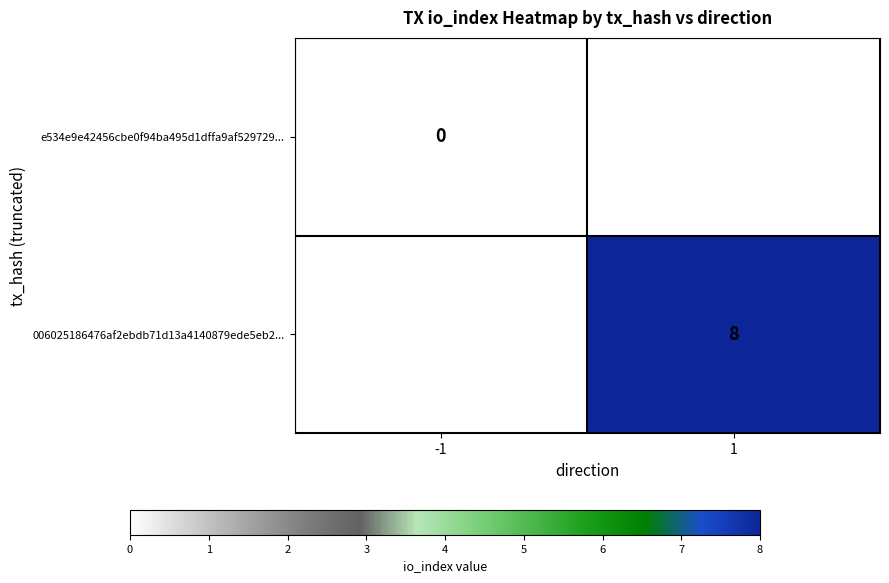

Is it true that 006025186476af2ebdb71d13a4140879ede5eb2... equals 4.2 at 1?

False